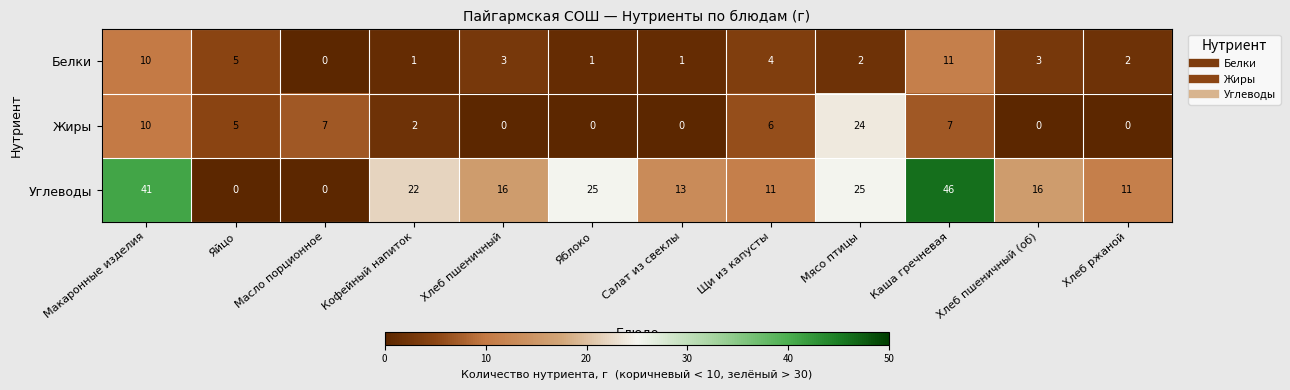

Count the number of data series in this chart.

3